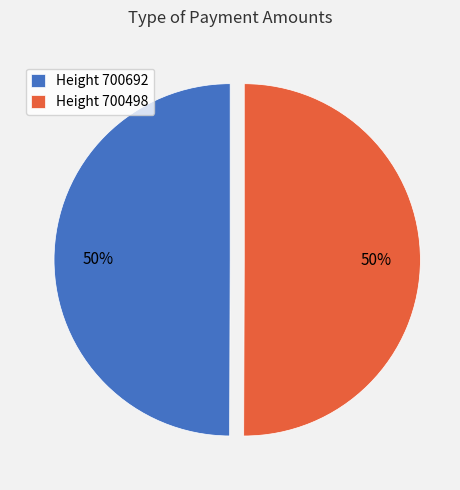

True or false: Height 700692 accounts for 56% of the total.

False